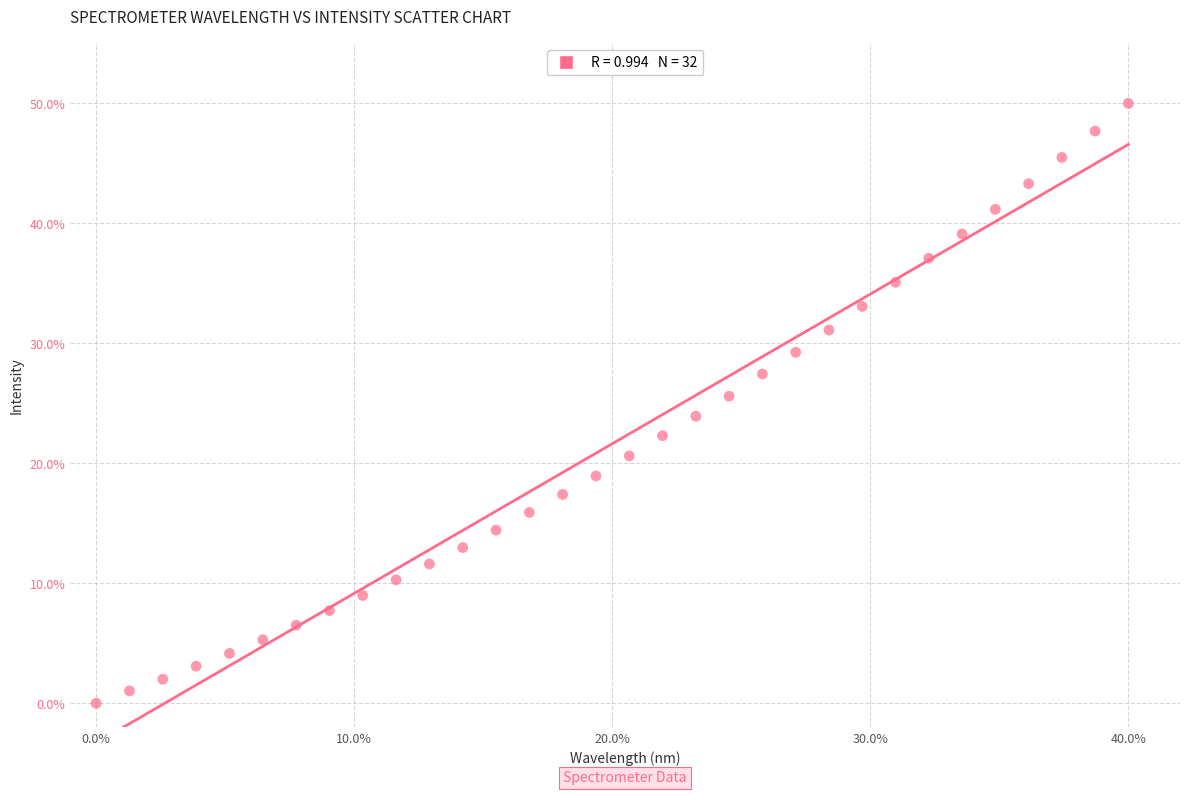

What is the range of X values (max minus min)?

40.0